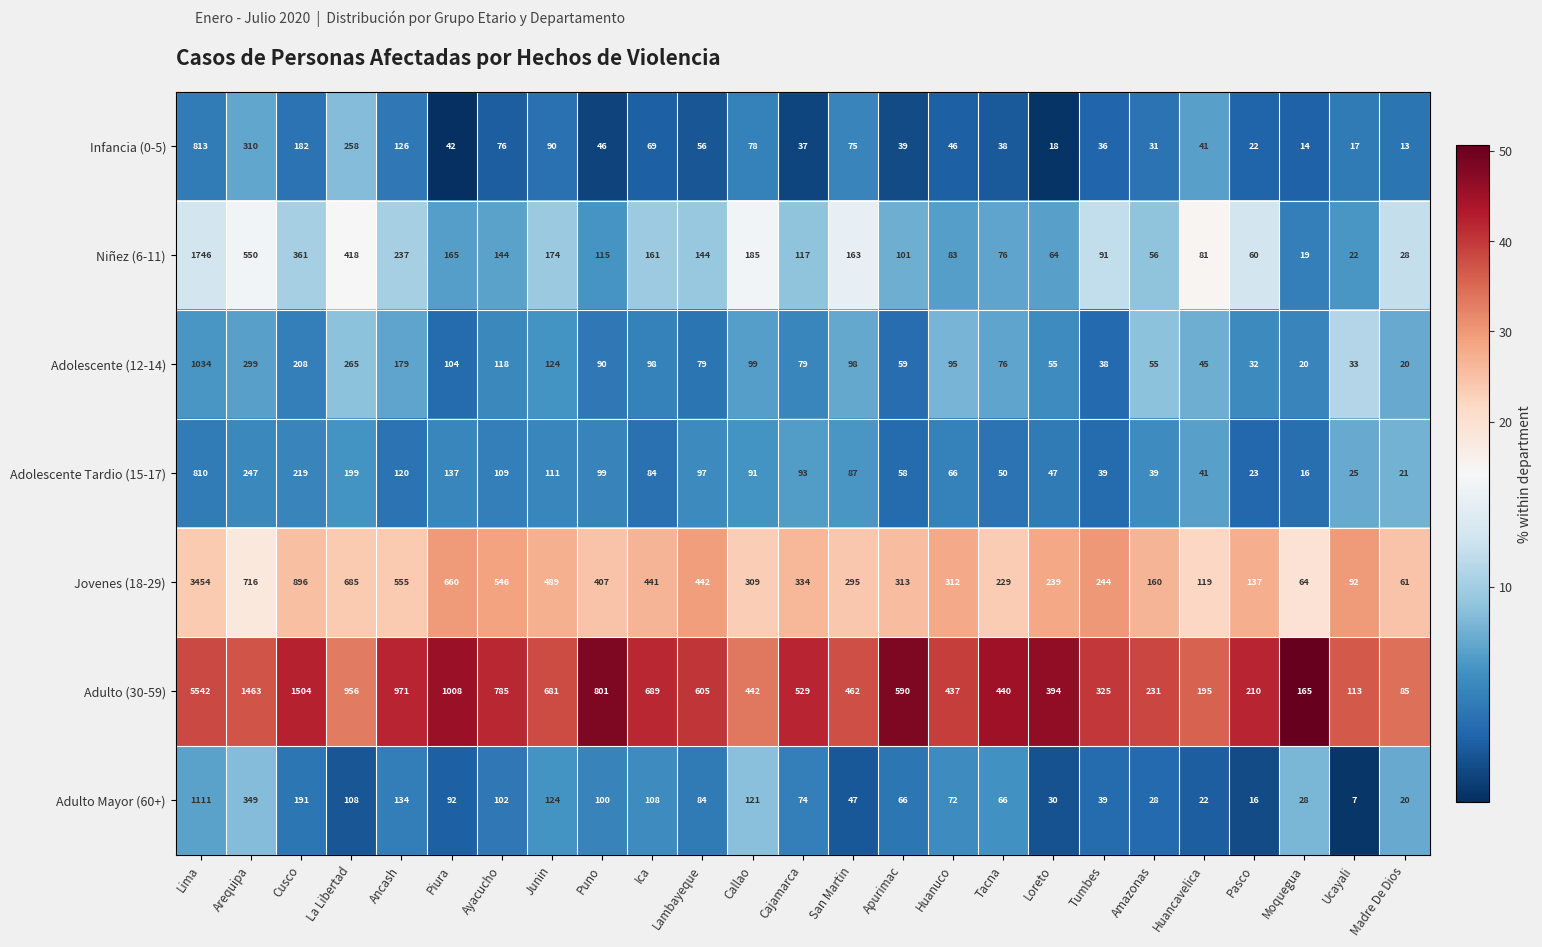

True or false: Adulto (30-59) has a value of 971 at Ancash.

True